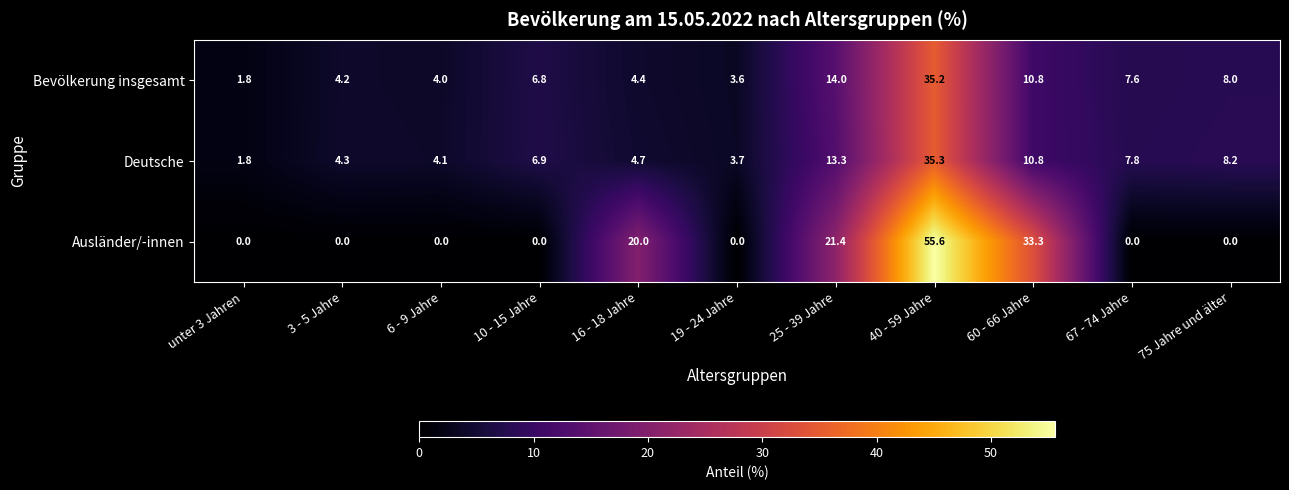

True or false: Deutsche has a value of 2.3 at 3 - 5 Jahre.

False